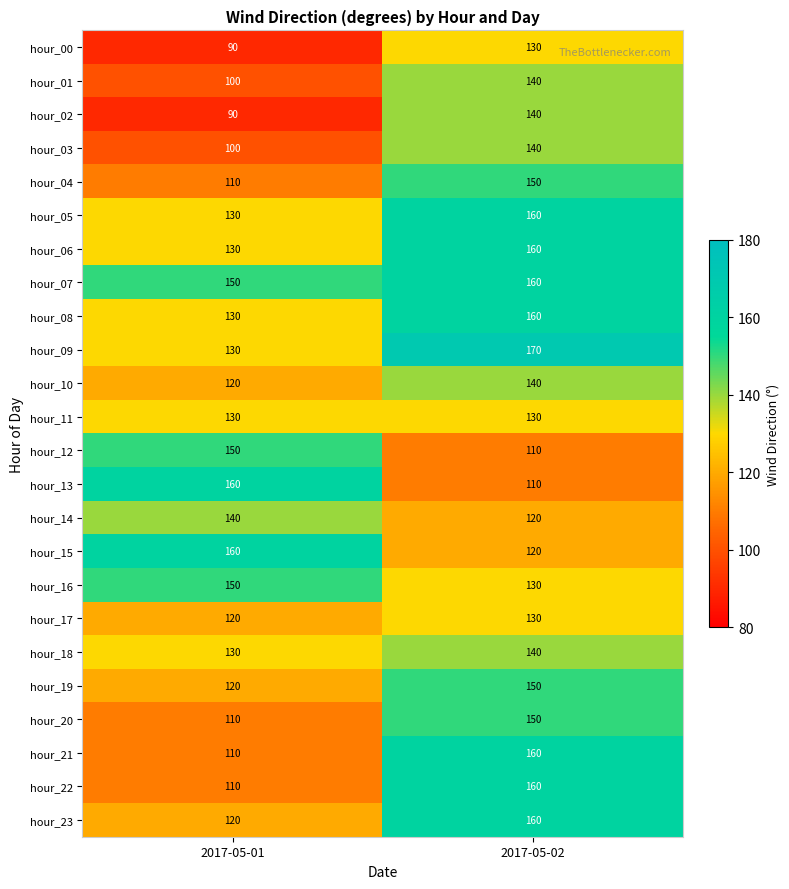

What is the difference between the highest and lowest values at 2017-05-01?

70